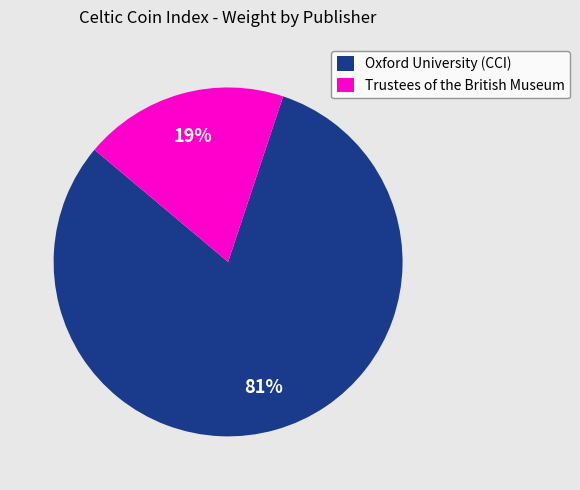

Approximately how many times larger is the value at Oxford University (CCI) compared to Trustees of the British Museum?

4.3